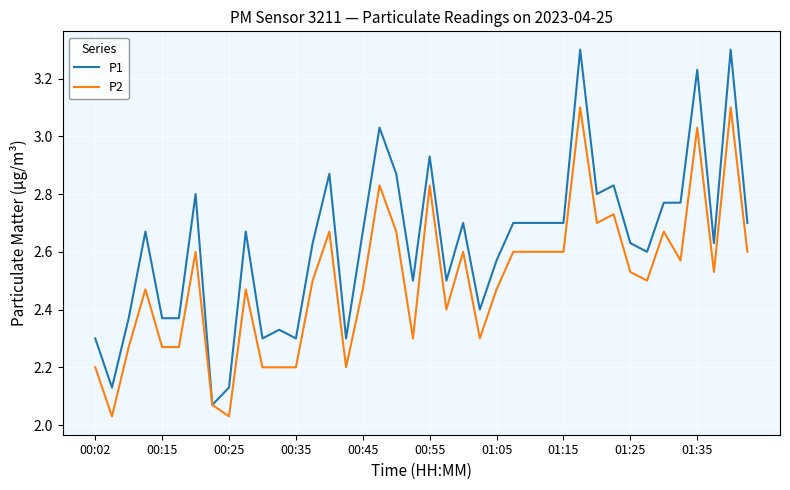

Which series has the largest range (max minus min)?

P1